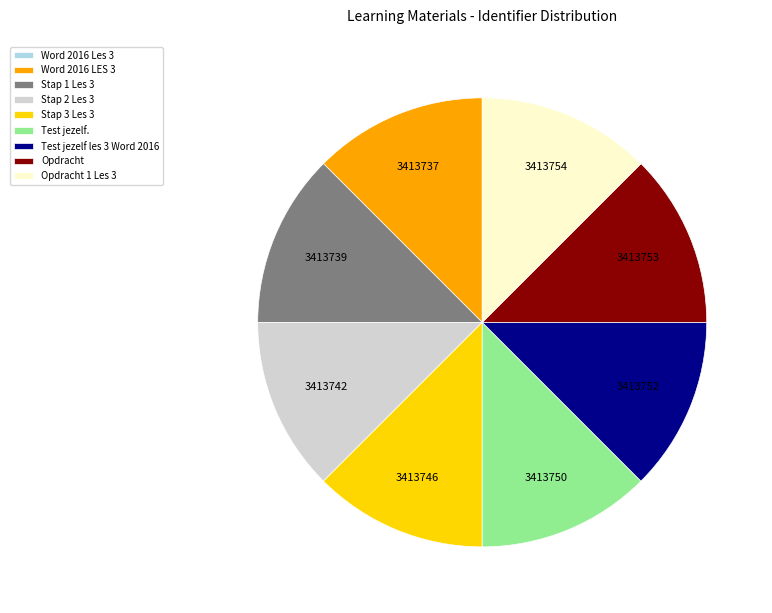

What is the ratio of the value at Word 2016 LES 3 to the value at Opdracht?

1.0